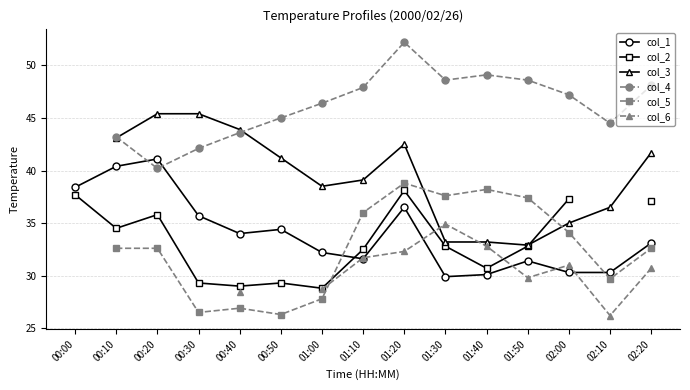

How many distinct data groups are displayed?

6